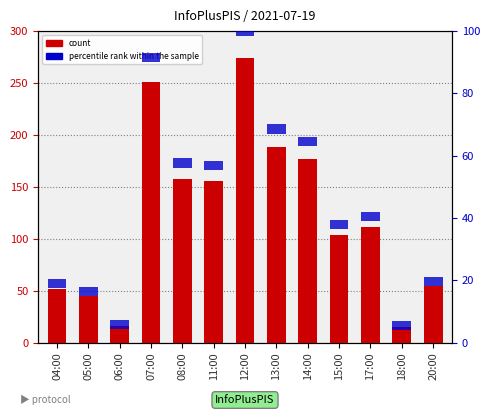

Are the bars grouped side by side (vs. stacked)?

Yes